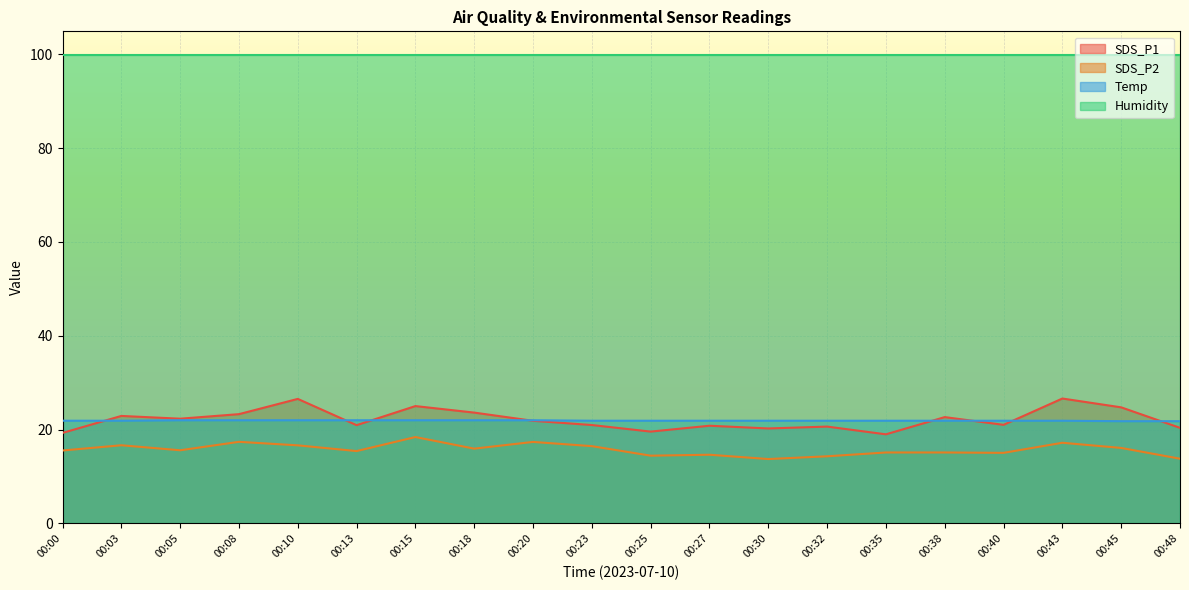

The value of Temp at 00:35 is 34.2. True or false?

False